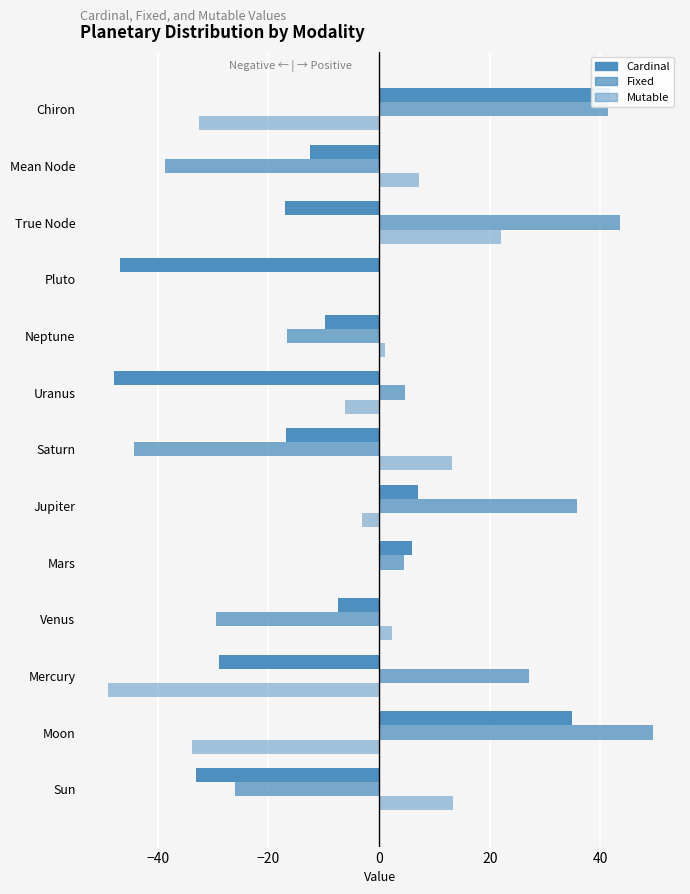

Which series has the largest total across all categories?

Fixed